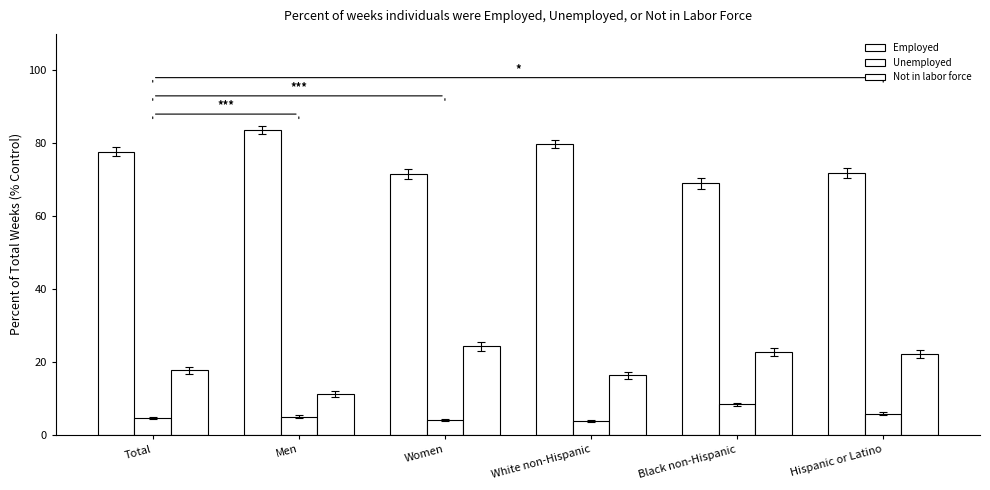

How many data points in Employed are less than 77?

3